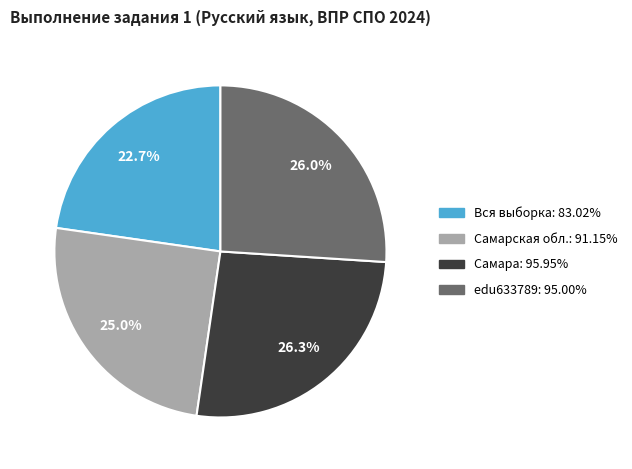

Does Вся выборка account for over 50% of the chart?

No